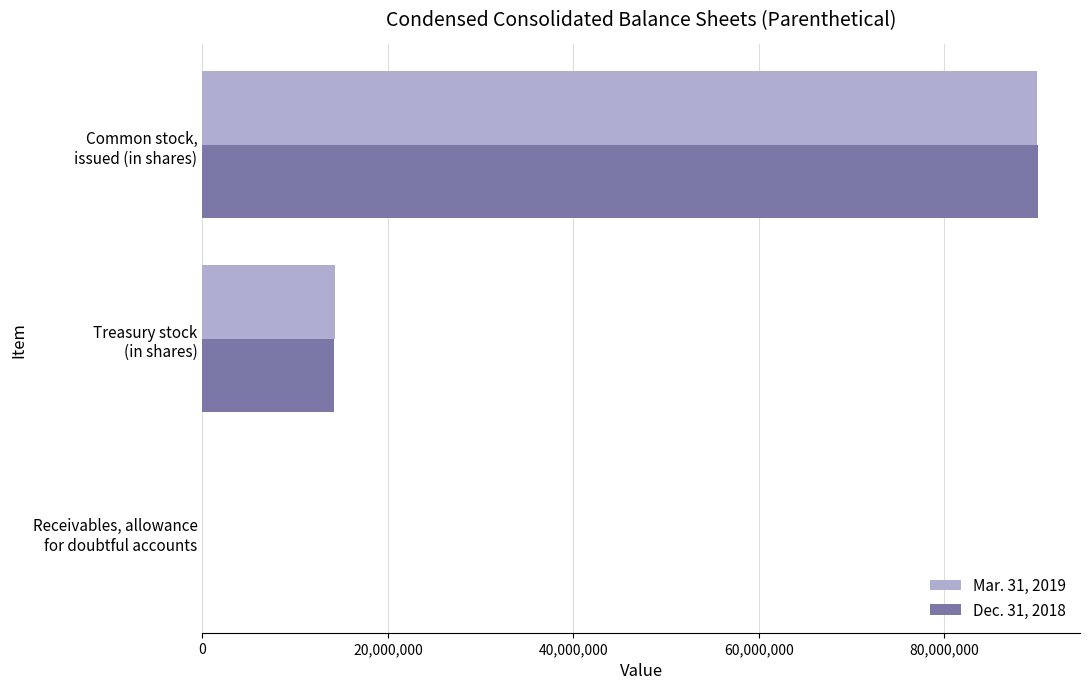

What is the maximum value shown in the chart?

90112028